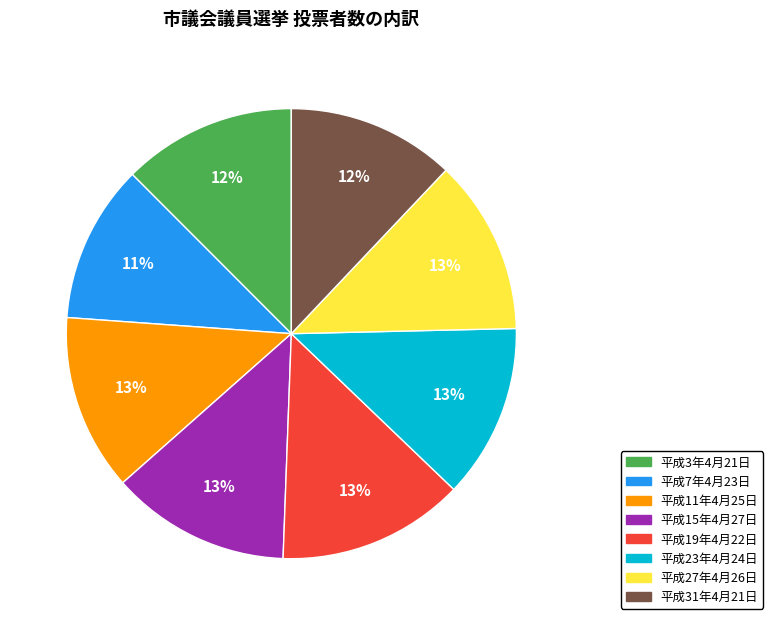

Does any single category account for the majority?

No